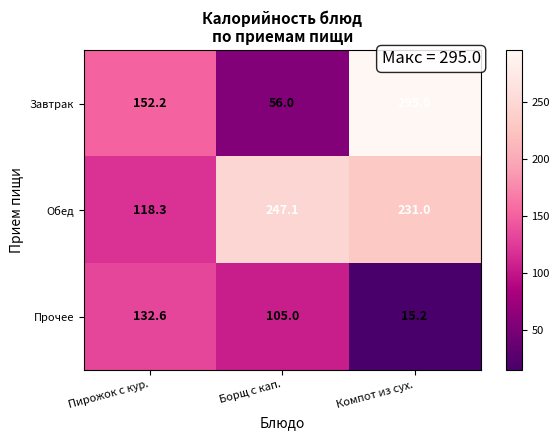

How many Завтрак values are between 56 and 295?

3